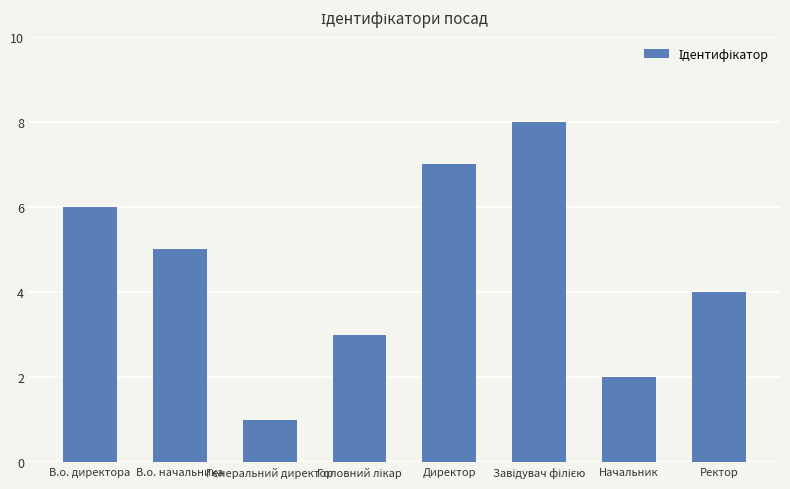

What value does the data have at Ректор?

4